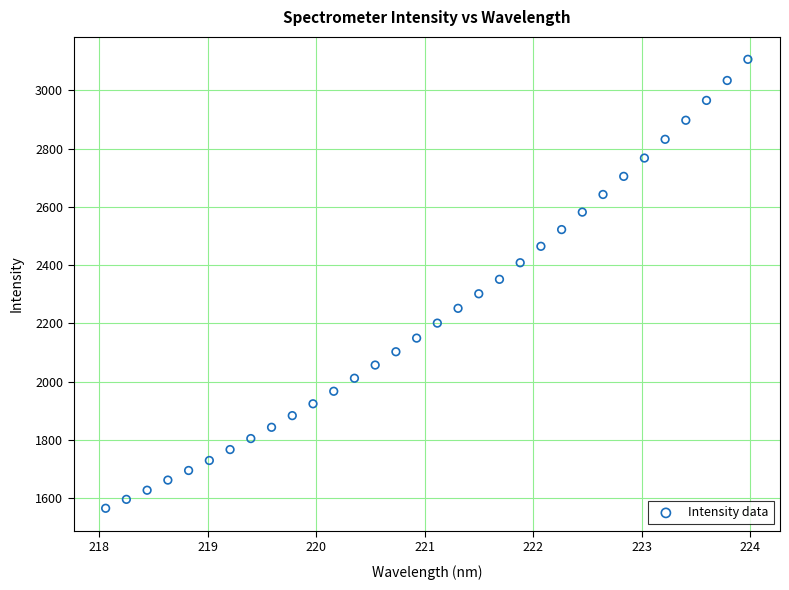

What is the range of Y values (max minus min)?

1540.5